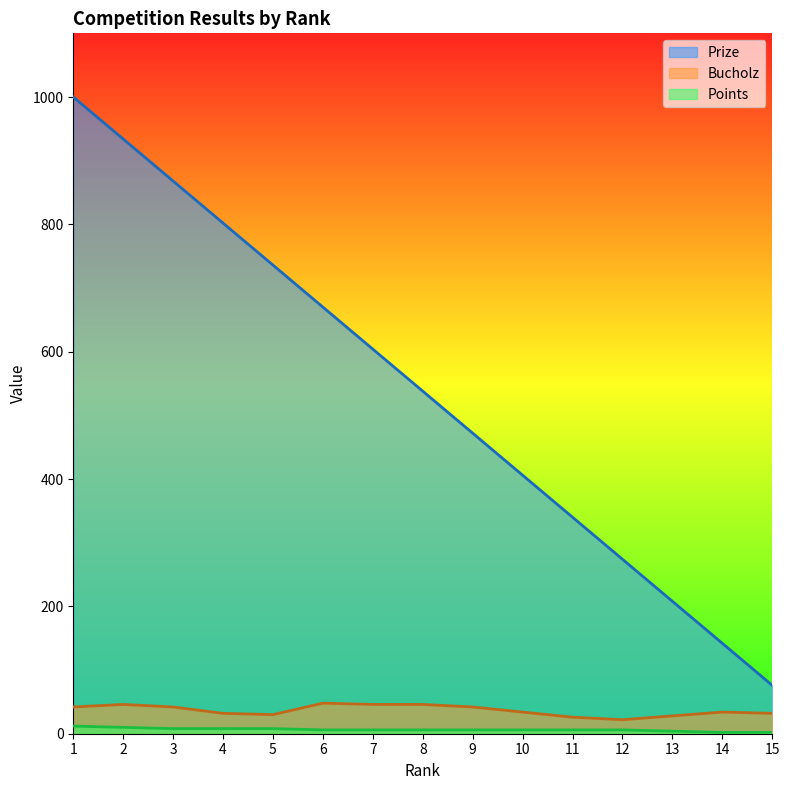

Which category has the lowest value in the Points series?

14